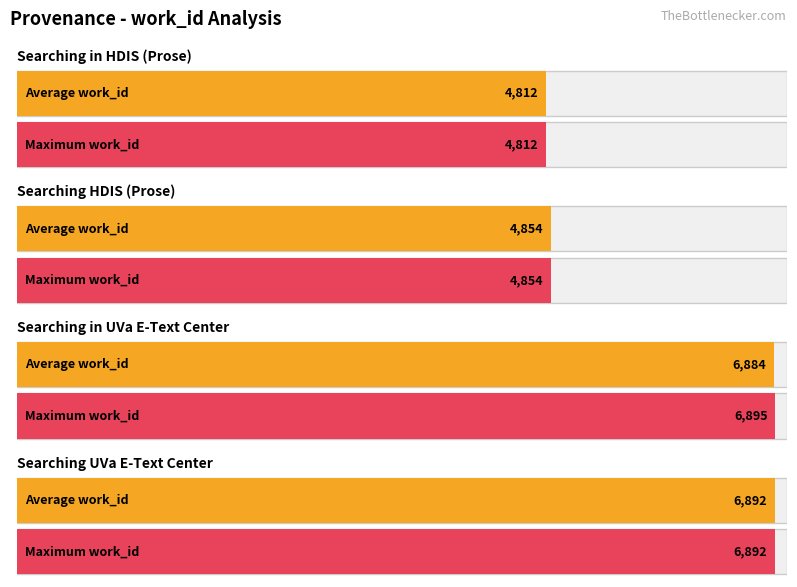

At Searching in UVa E-Text Center, list the series in order from smallest to largest.

Average work_id, Maximum work_id